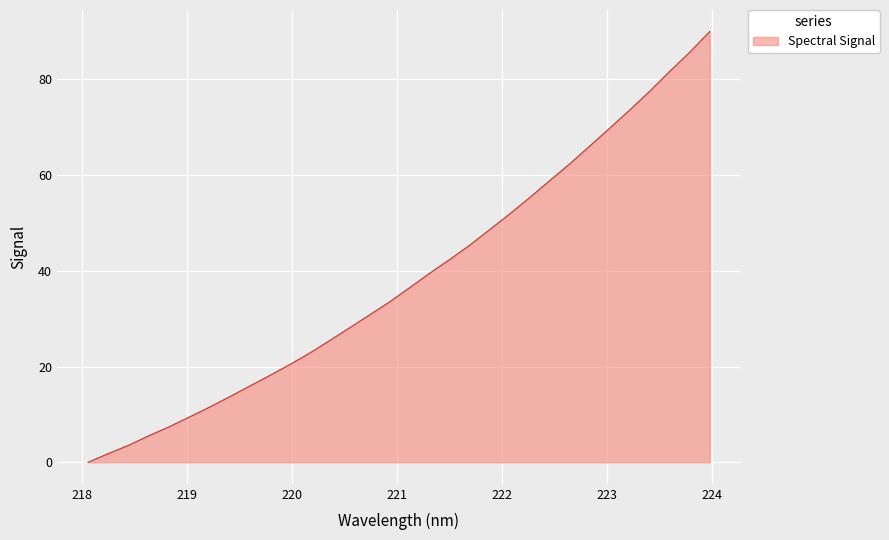

What is the difference between the maximum and minimum values?

90.0